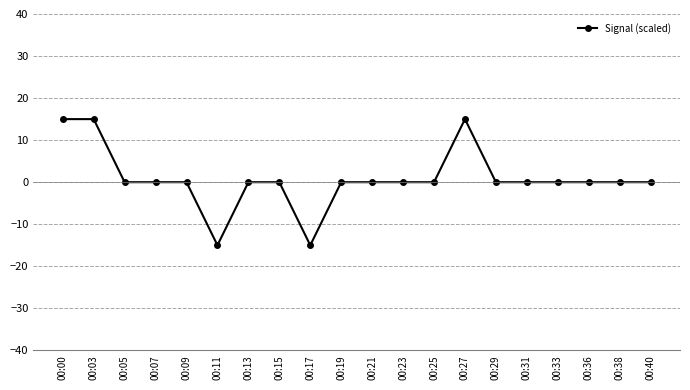

Count the number of categories in the chart.

20